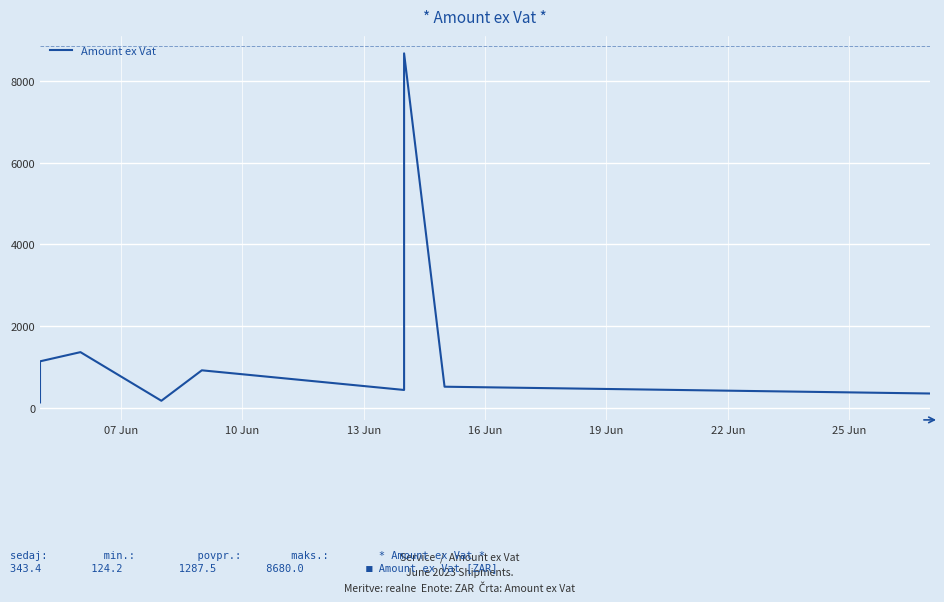

The chart shows a value of 608.0 at 10. True or false?

False